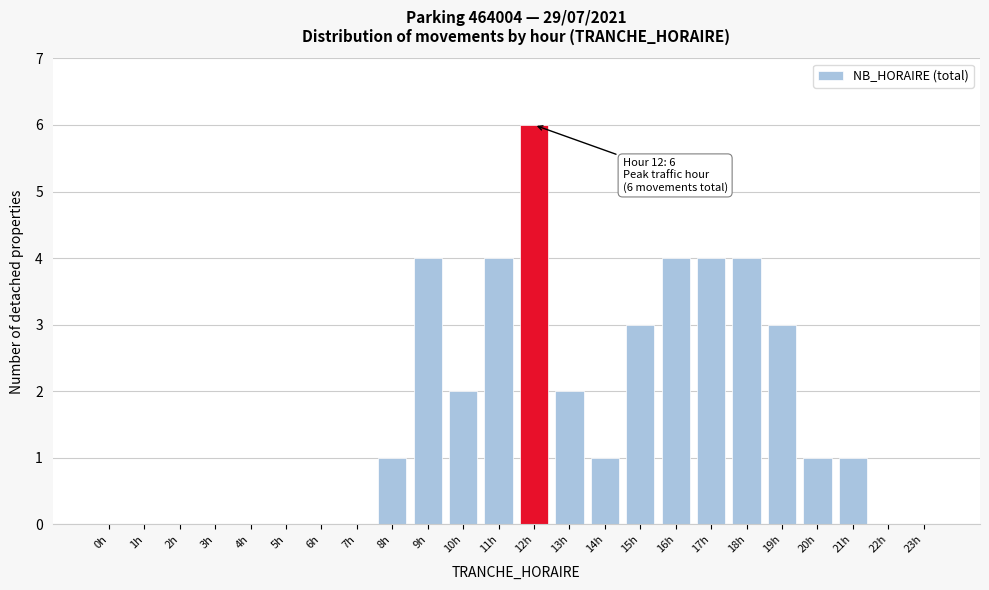

Reading left to right, transcribe all the data shown in this chart.

0h=0	1h=0	2h=0	3h=0	4h=0	5h=0	6h=0	7h=0	8h=1	9h=4	10h=2	11h=4	12h=6	13h=2	14h=1	15h=3	16h=4	17h=4	18h=4	19h=3	20h=1	21h=1	22h=0	23h=0